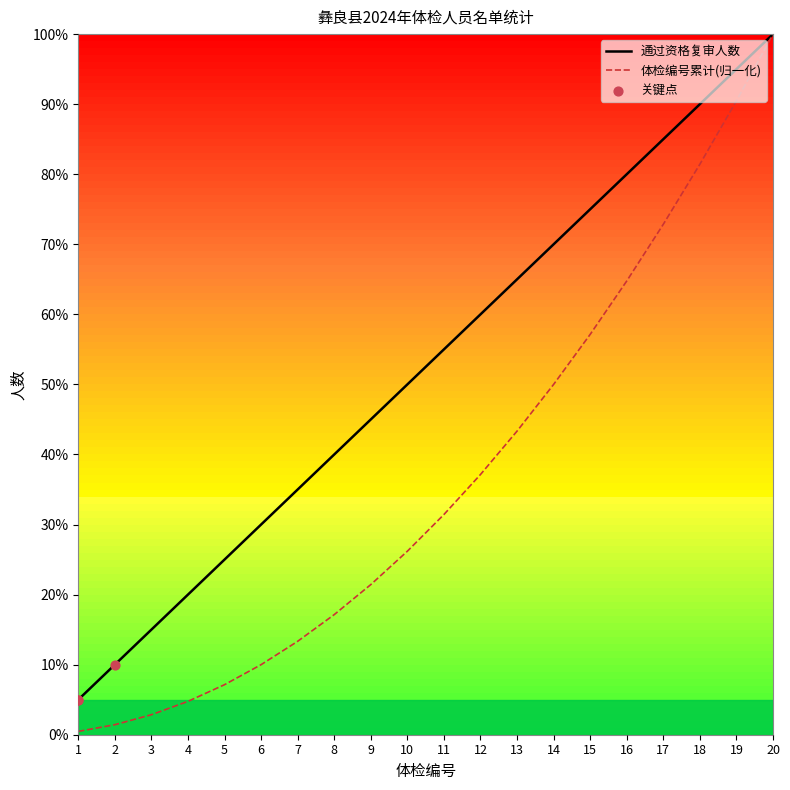

Is the value of 通过资格复审人数 at 18 greater than the value of 体检编号累计(归一化) at 17?

Yes